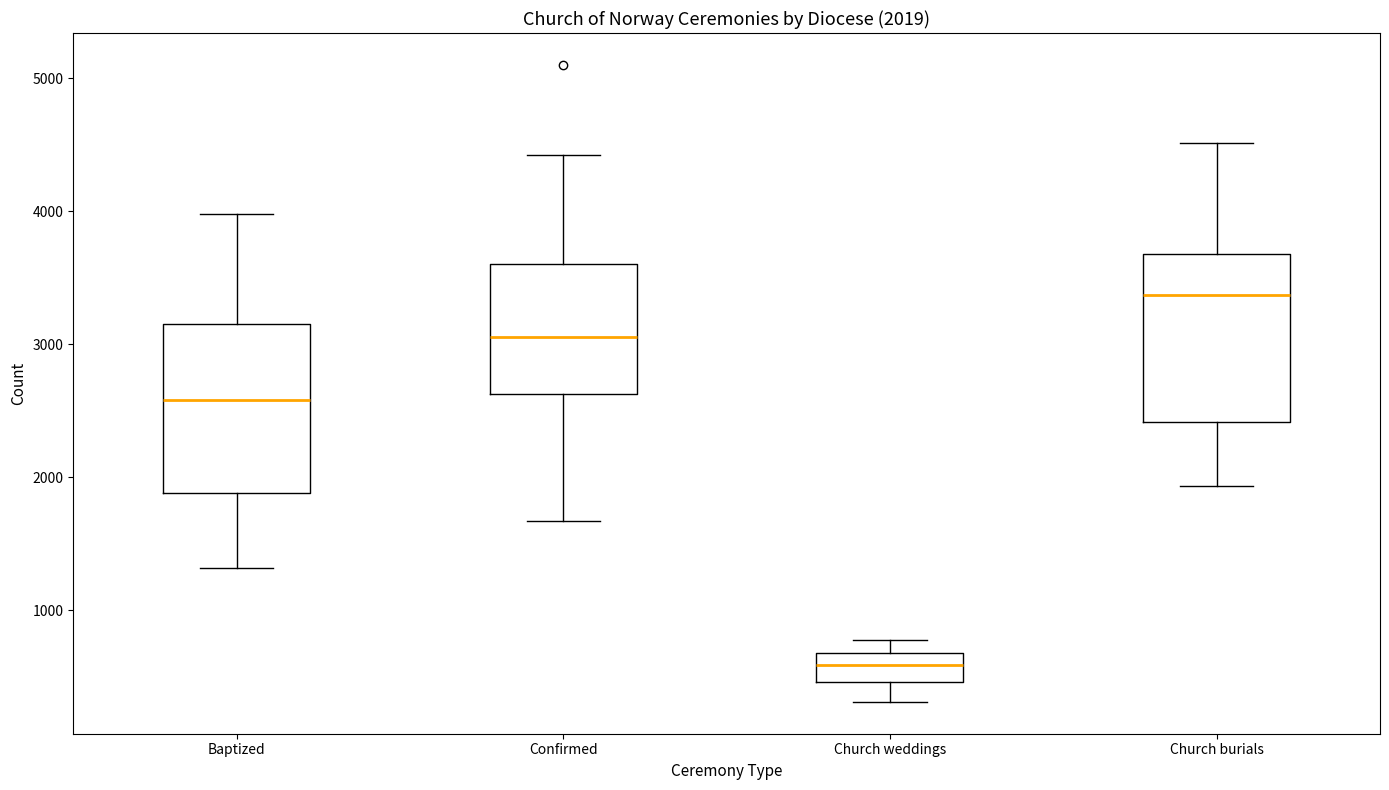

Which box's median line is the highest?

Church burials